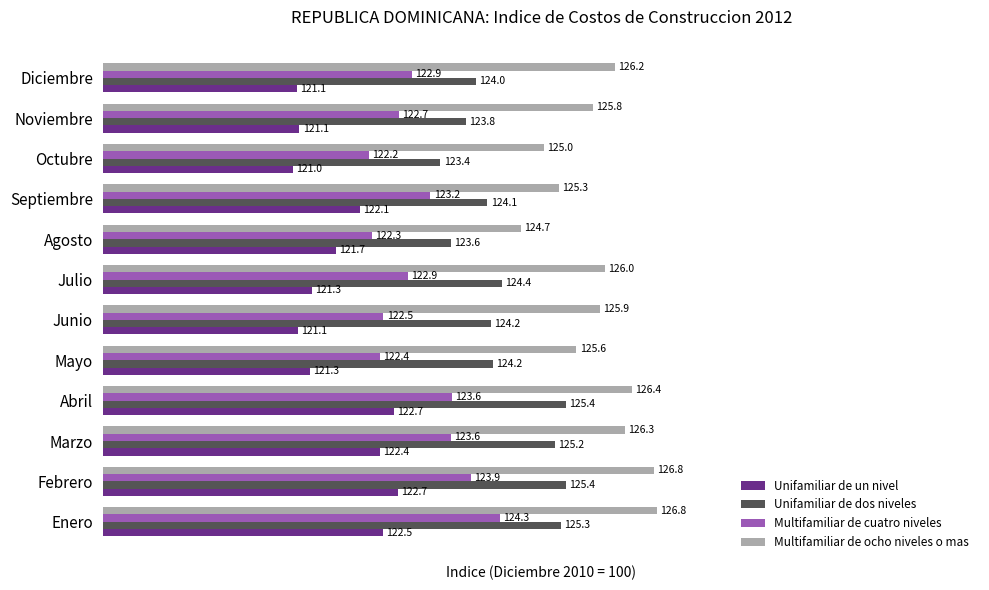

Which series changed the most between Enero and Octubre?

Multifamiliar de cuatro niveles